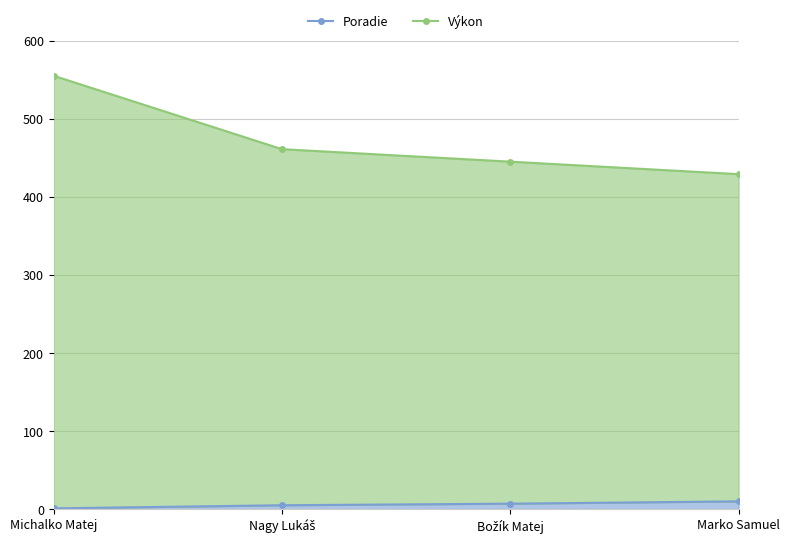

At which label does Poradie reach its peak?

Marko Samuel